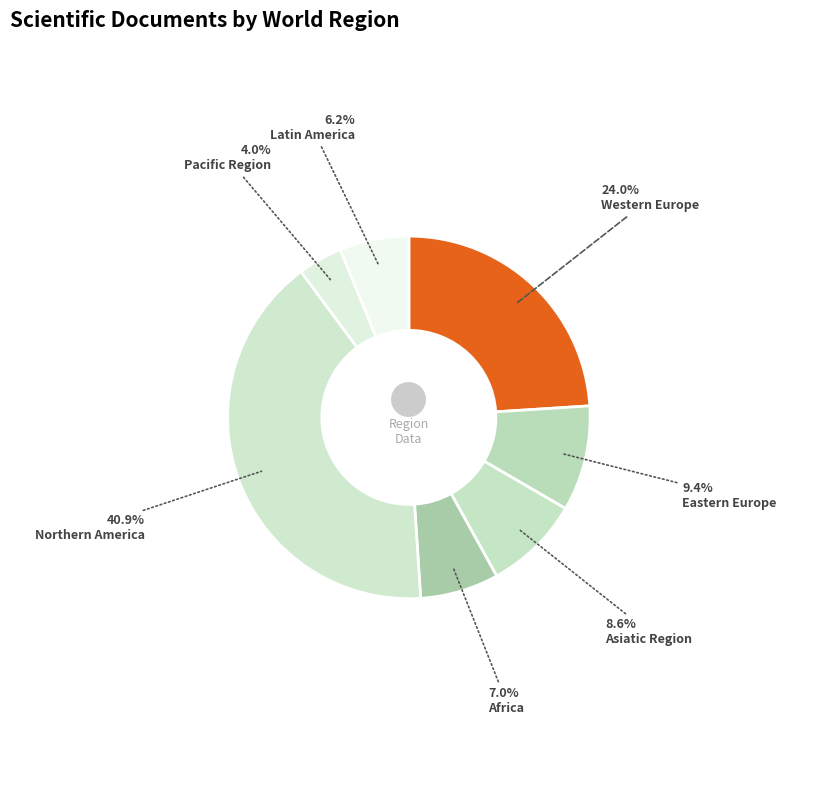

To the nearest percent, what is the difference between the Asiatic Region and Africa slice percentages?

2%